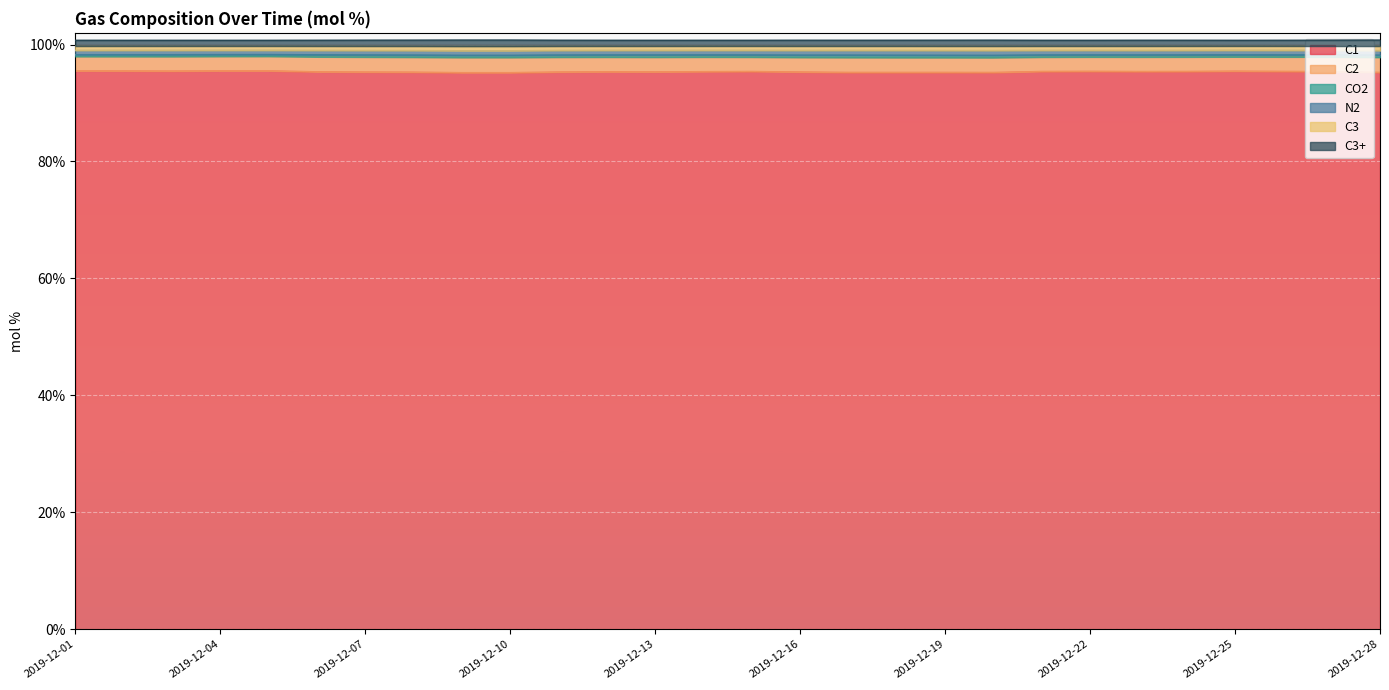

What is the minimum value for C1?

95.2